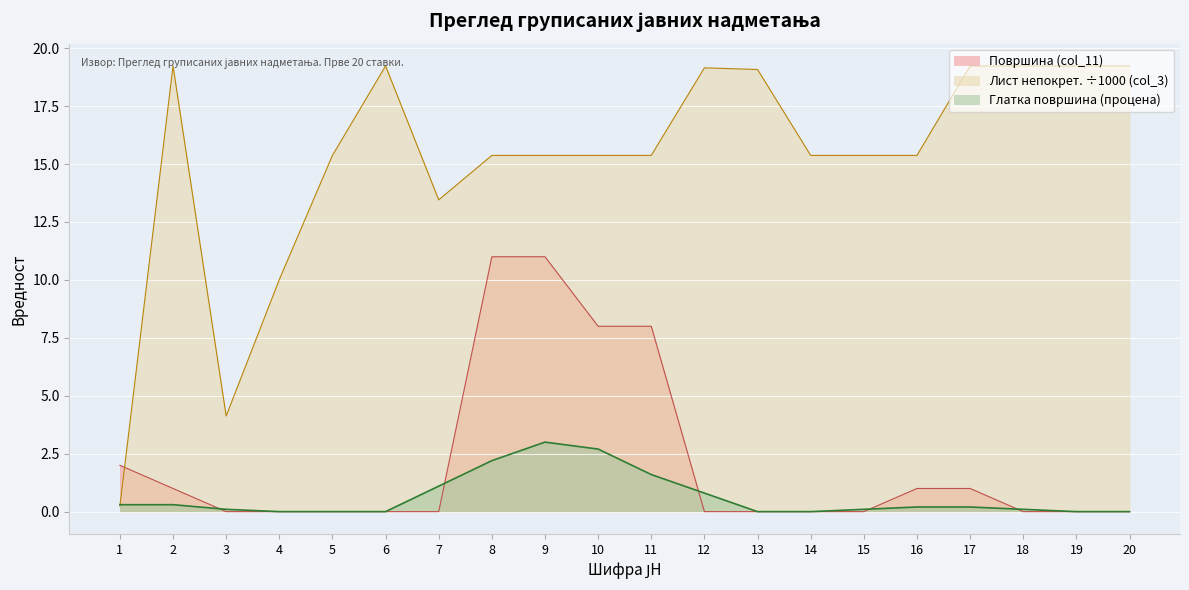

How many categories are shown in the chart?

20